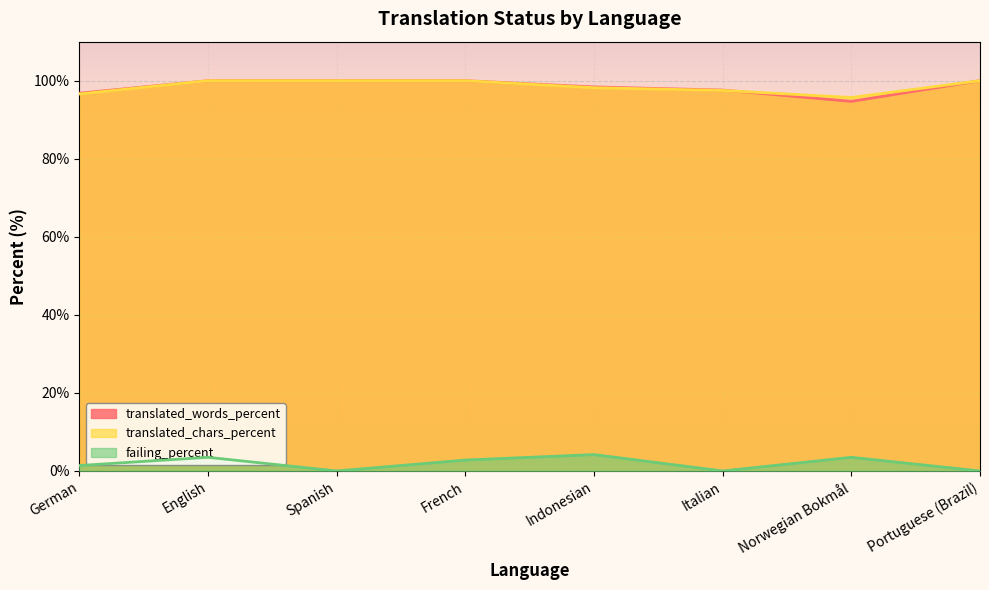

In translated_words_percent, how many points are lower than both neighbors (excluding endpoints)?

1